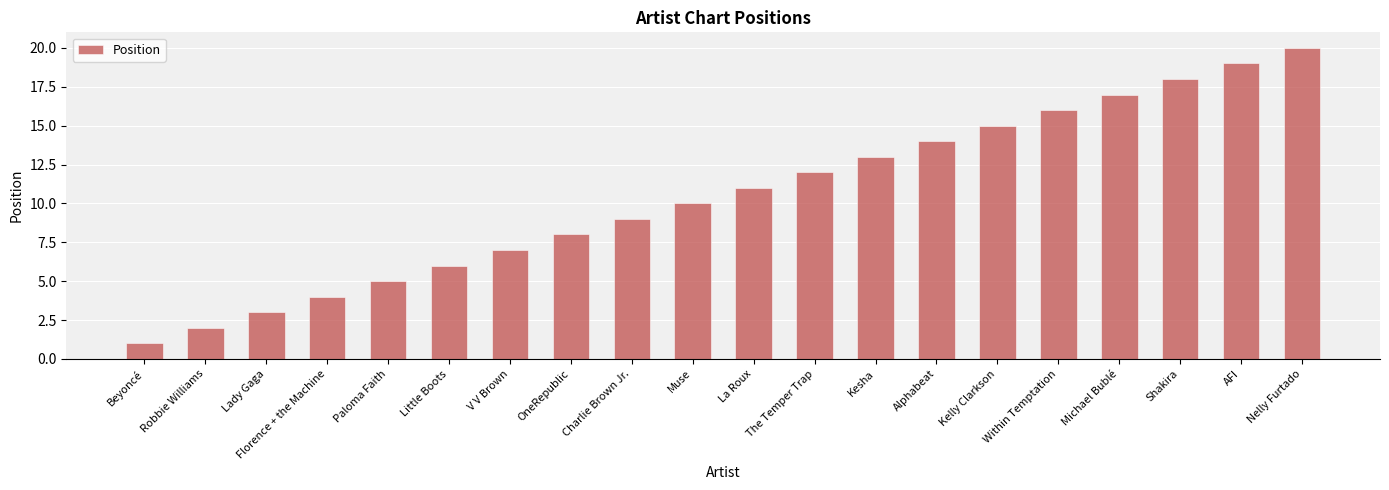

Between V V Brown and Charlie Brown Jr., which is larger?

Charlie Brown Jr.